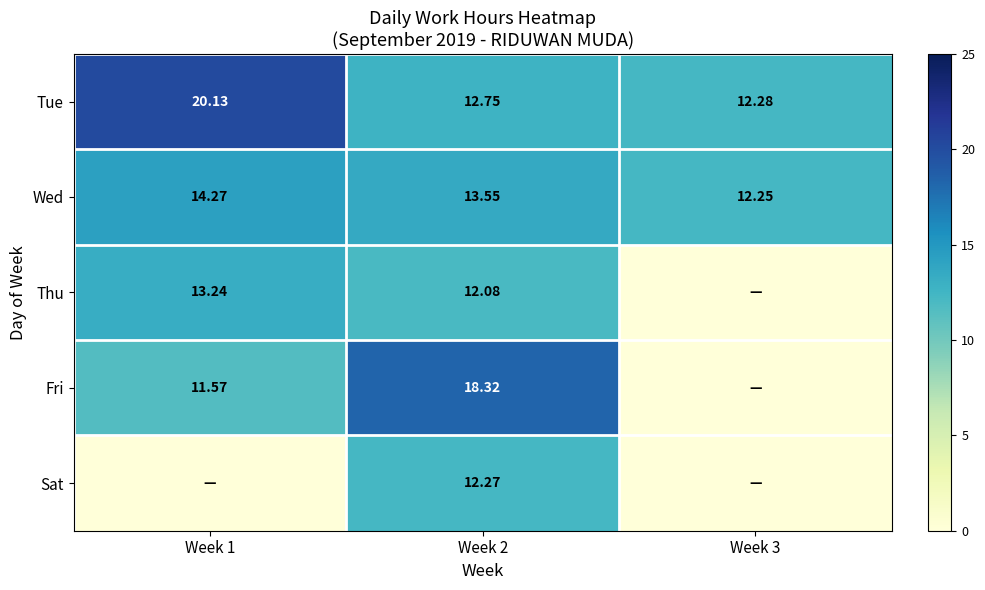

Is the value of Tue at Week 2 greater than the value of Fri at Week 2?

No